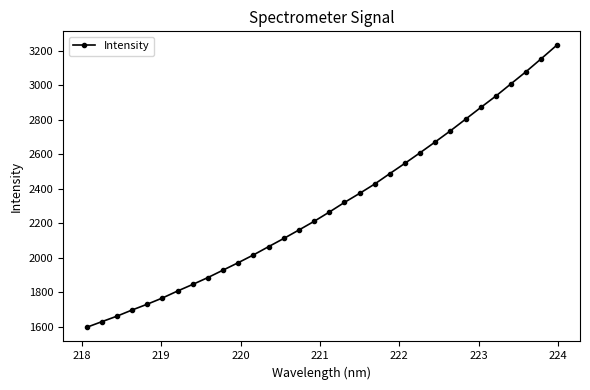

What is the difference between the maximum and minimum values?

1632.5